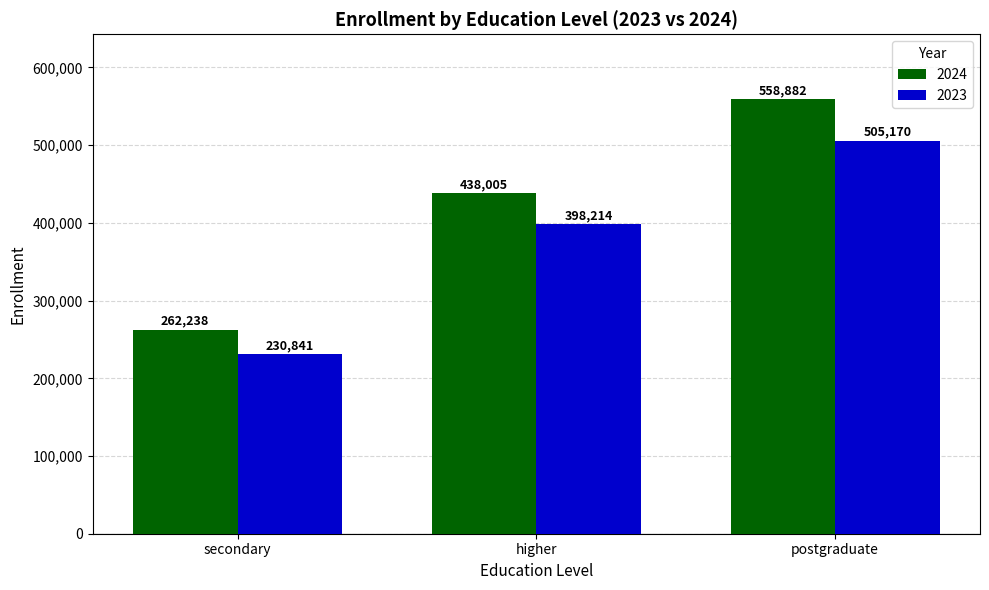

What is the value of the 2023 bar at the 3rd from the left?

505170